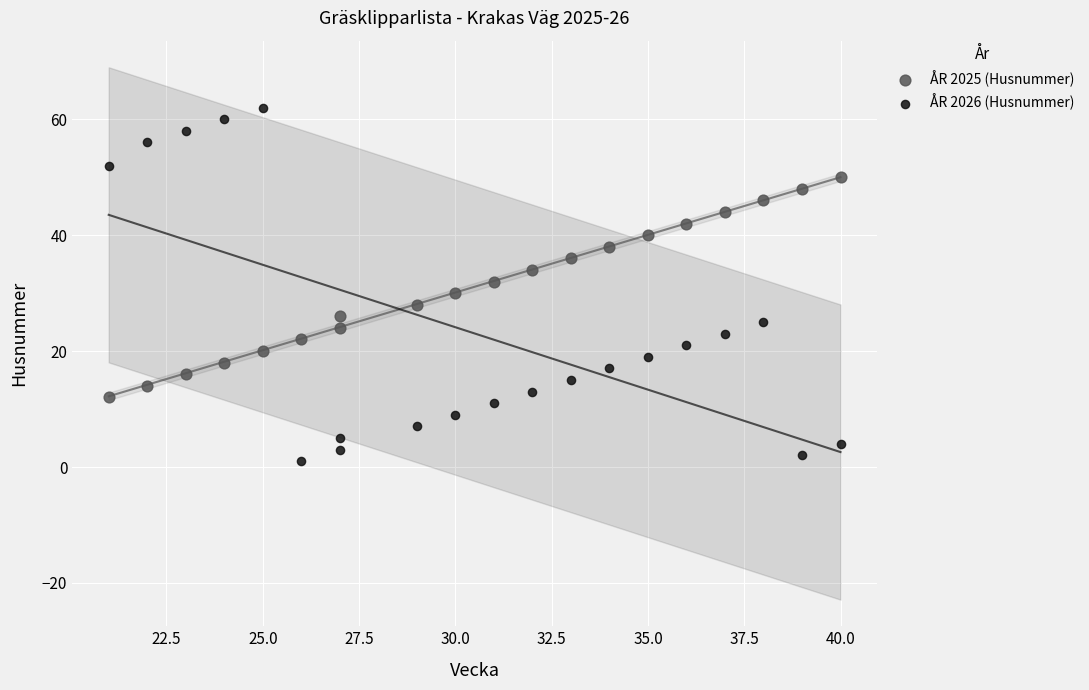

Which series reaches the minimum Y coordinate?

ÅR 2026 (Husnummer)